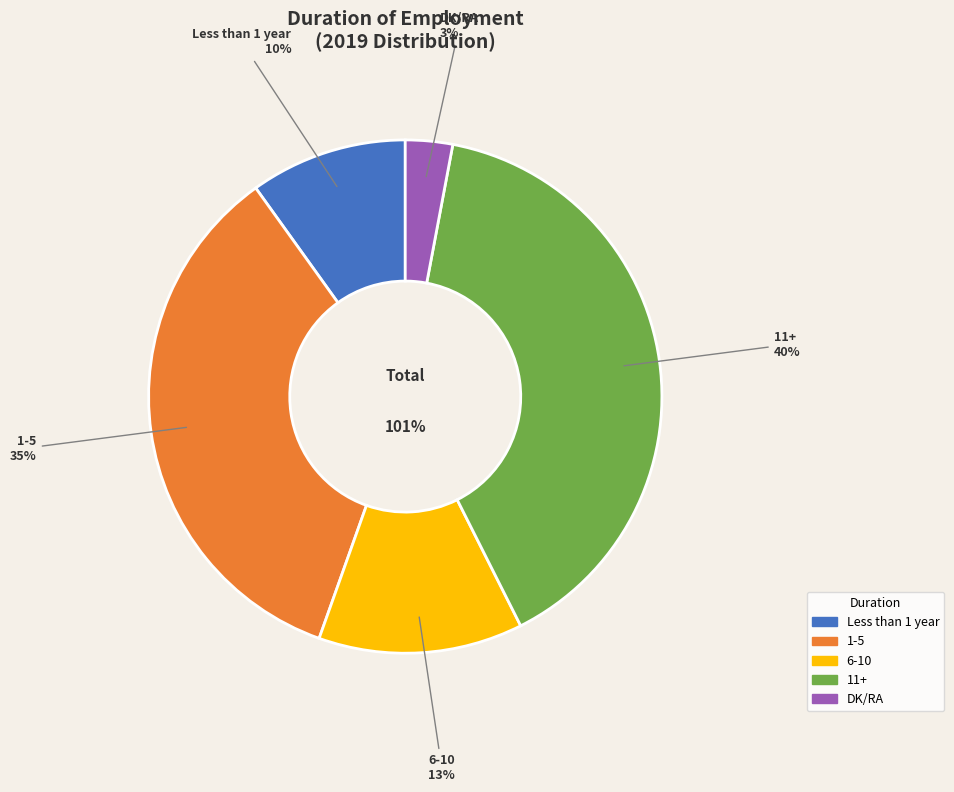

Is it true that 2011 is 2% of the pie?

False